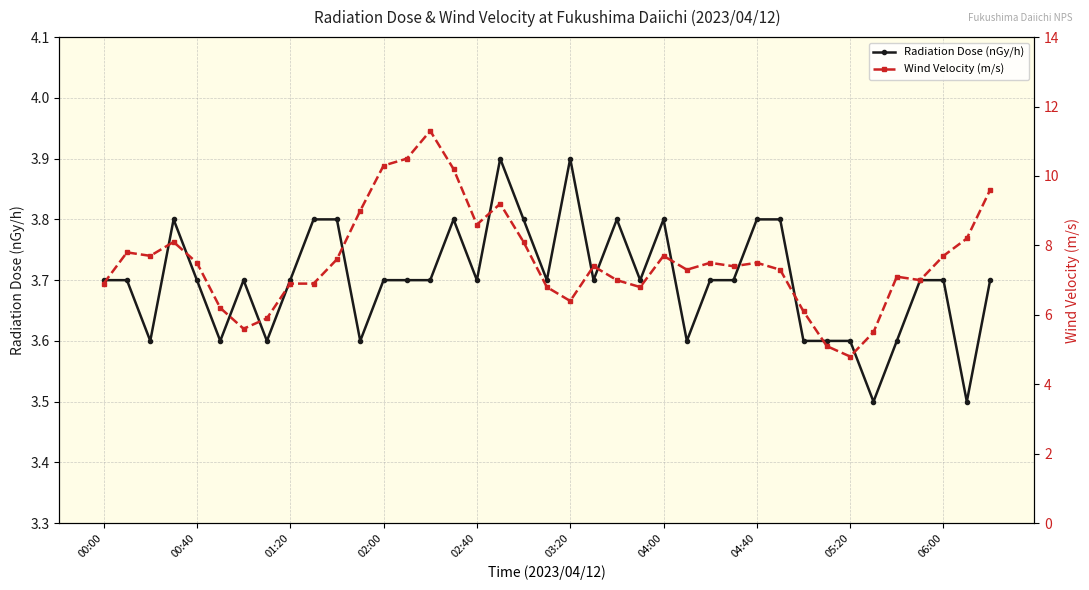

What position from the left is 26?

27